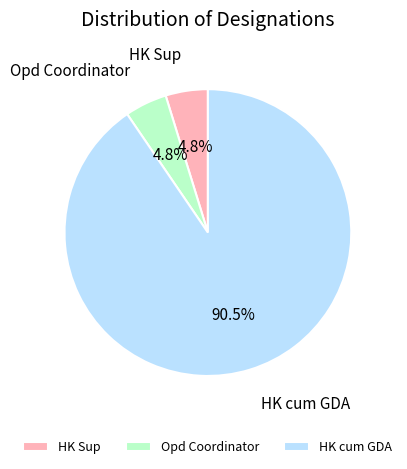

What percentage do HK Sup and HK cum GDA together represent?

95.2%